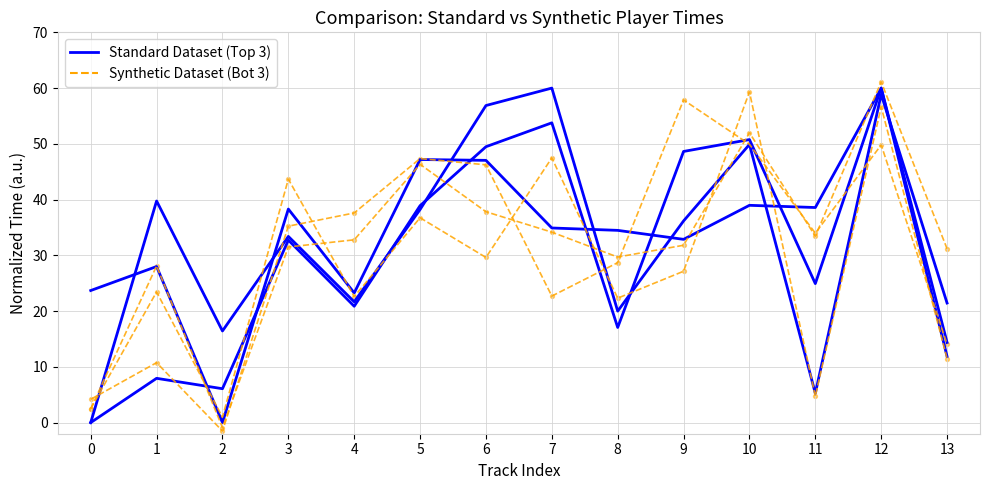

At which category is the sum across all series the highest?

12